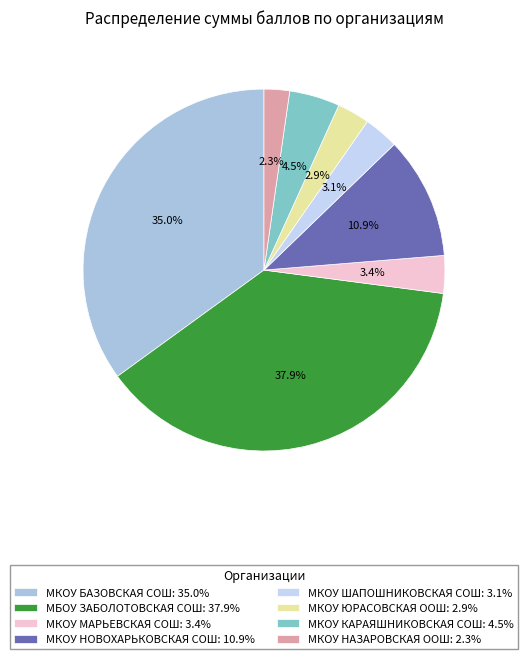

Does any single category account for the majority?

No